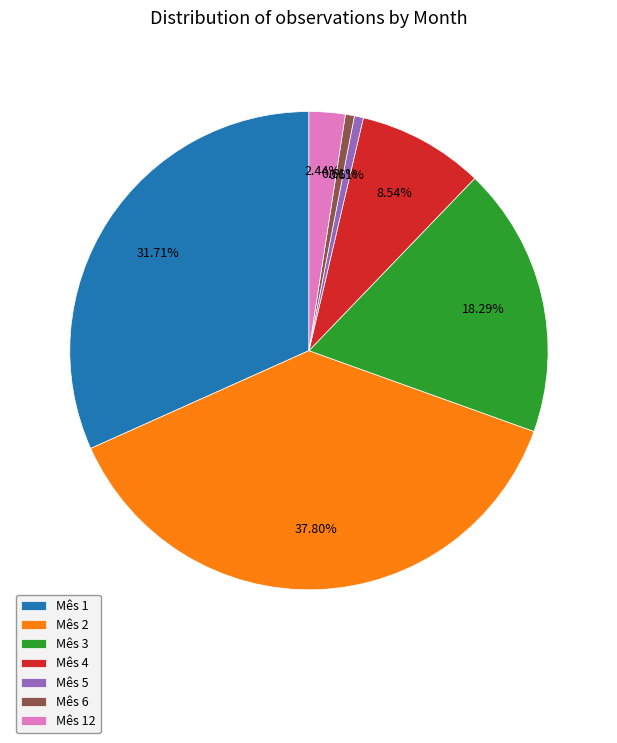

To the nearest percent, what percentage of the pie is Mês 4?

9%